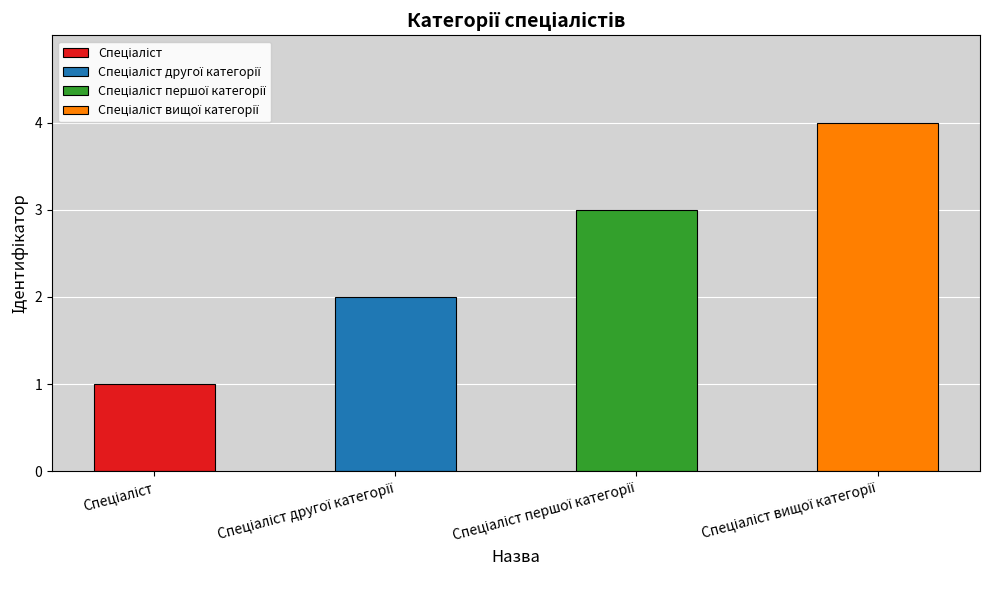

What is the maximum value shown in the chart?

4